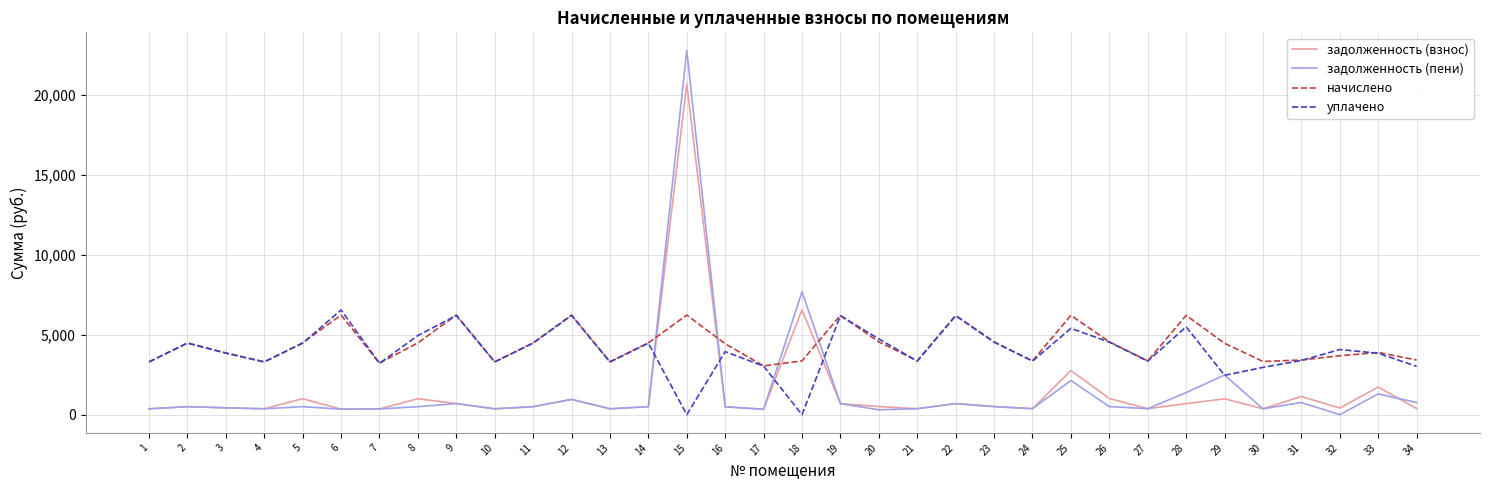

Is it true that уплачено equals 8222.5 at 20?

False